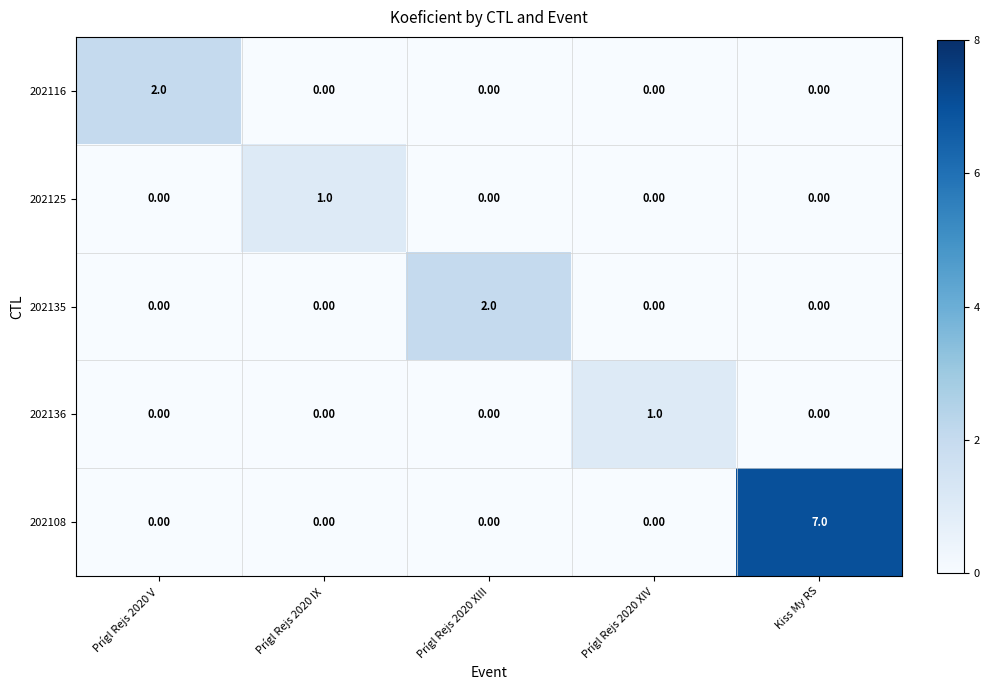

Which series changed the most between Prígl Rejs 2020 XIII and Prígl Rejs 2020 XIV?

202135